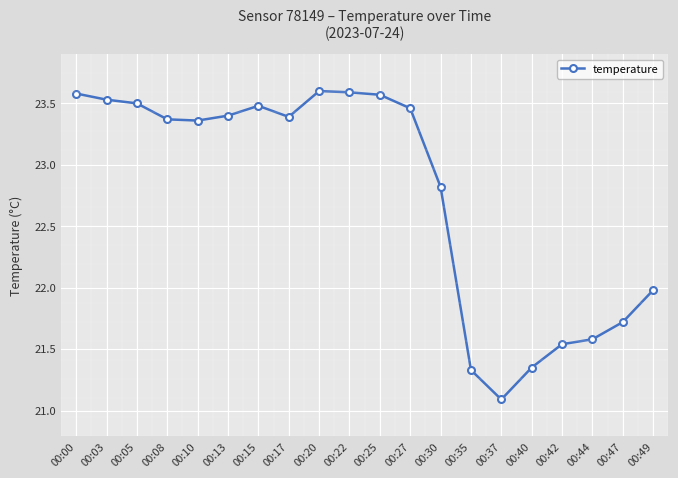

Which category has the lowest value across all series?

00:37